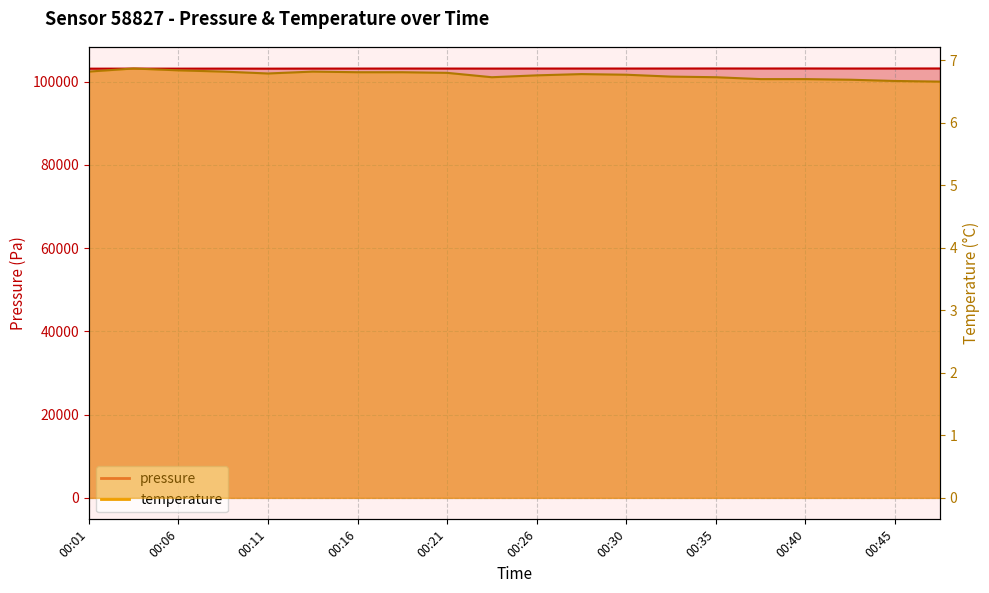

Rank the series at 00:35 from lowest to highest value.

temperature, pressure